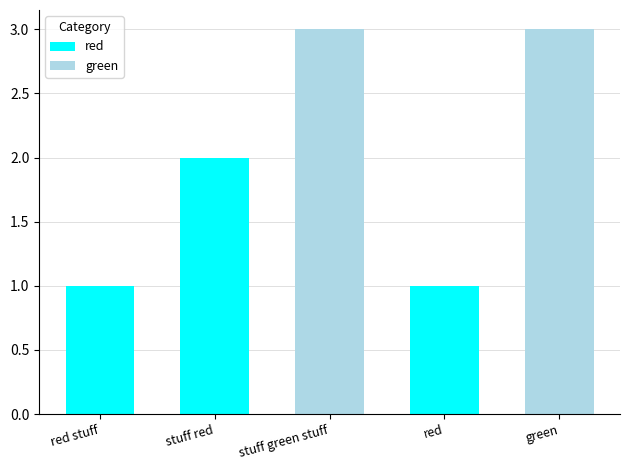

Reading right to left, transcribe the values for red.

green=0	red=1	stuff green stuff=0	stuff red=2	red stuff=1